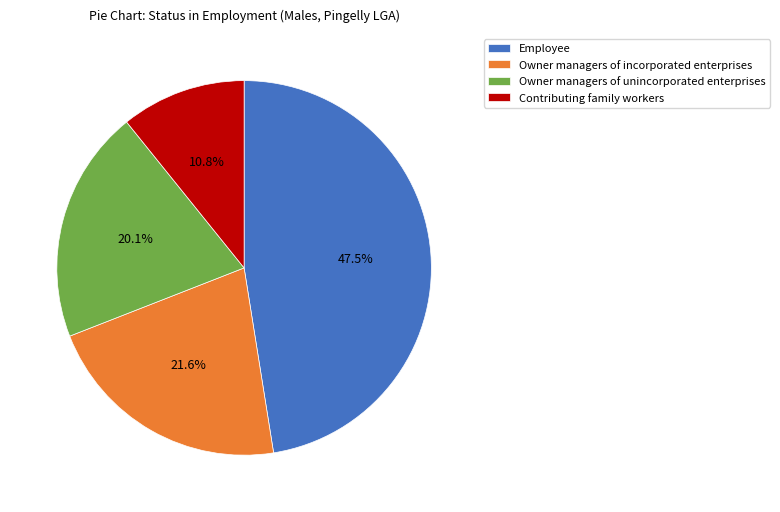

What is the smallest slice in the pie chart?

Contributing family workers